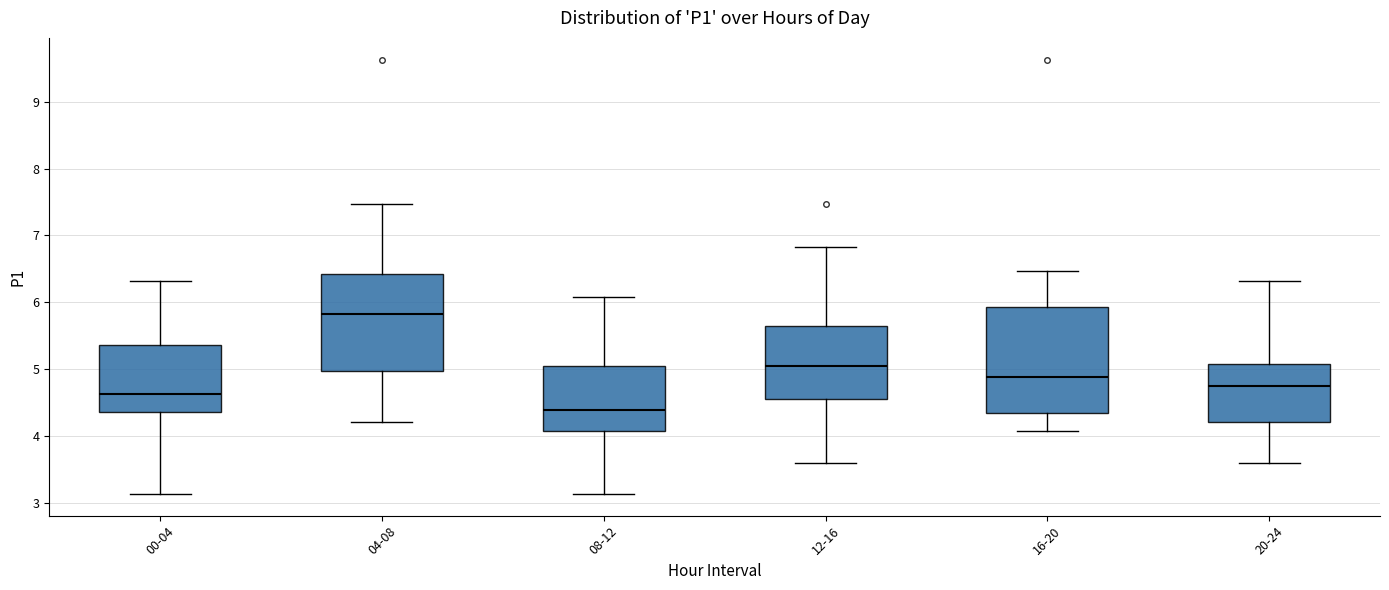

Where is the upper edge of the box for 08-12 on the y-axis? The values are not printed on the chart, so give them approximately, as read against the axis.

5.1